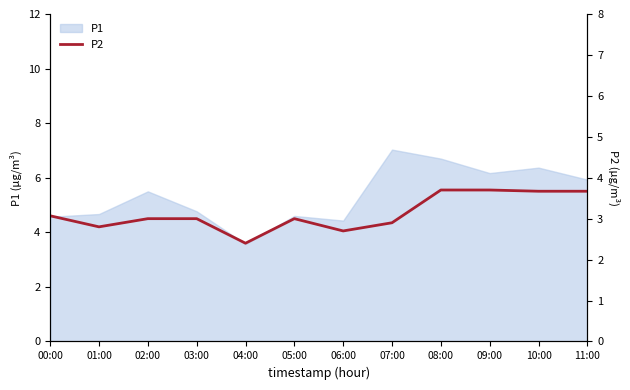

What is the minimum value for P1?

3.6